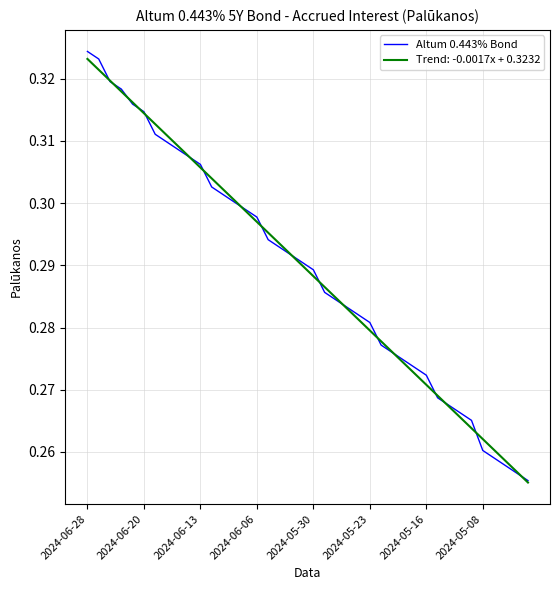

Which series has the widest spread of values?

Altum 0.443% Bond